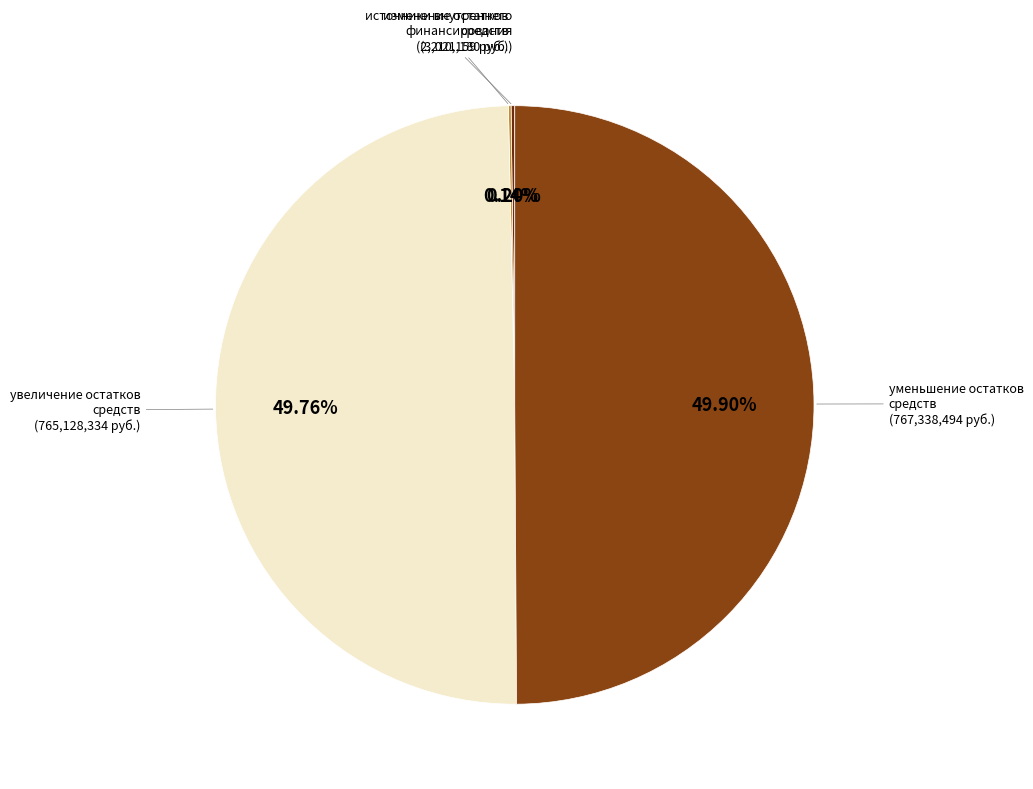

Count the number of slices in the pie.

4